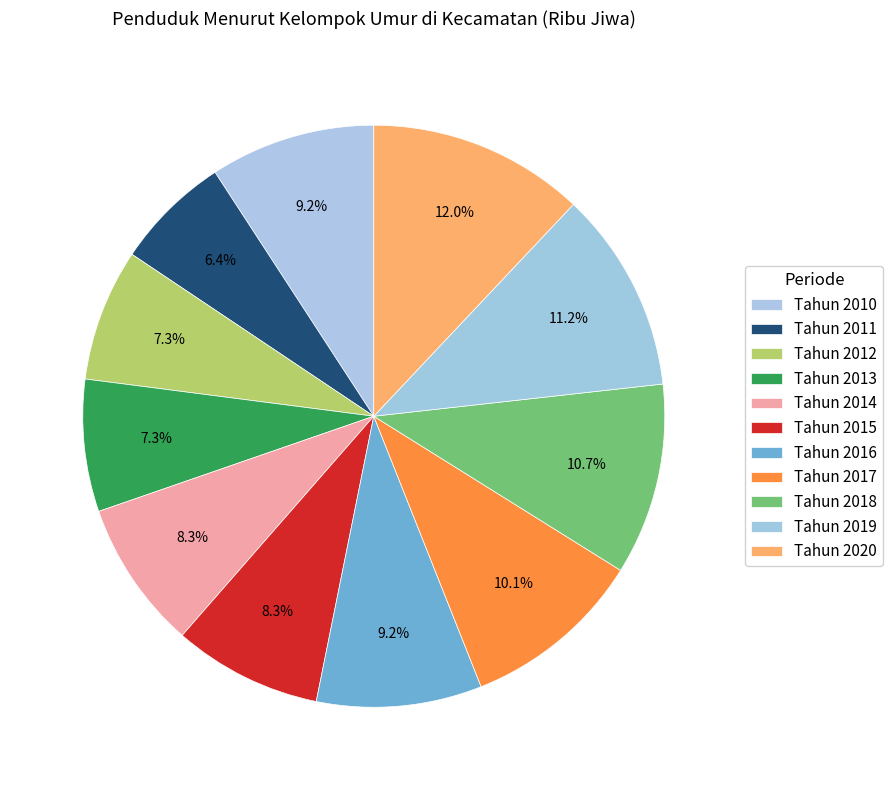

How many segments does this pie chart have?

11